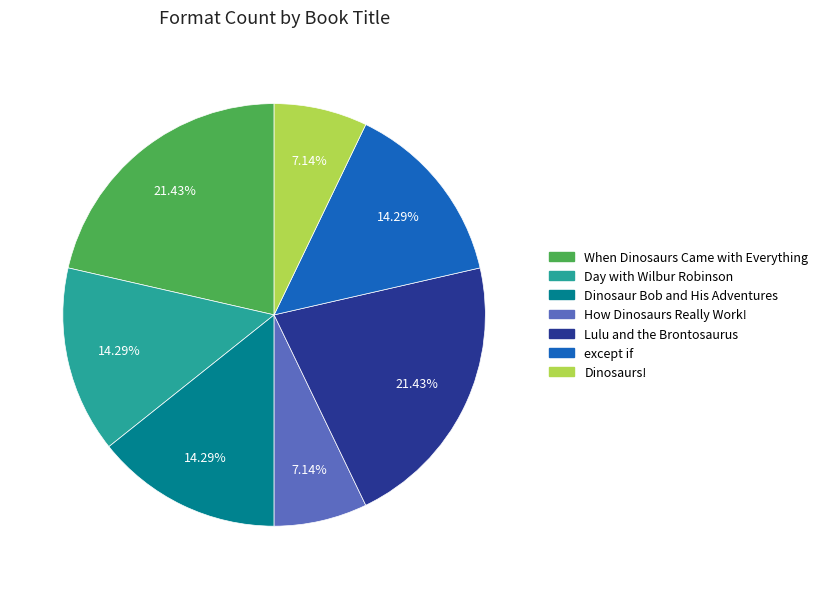

Is it true that except if is 26% of the pie?

False